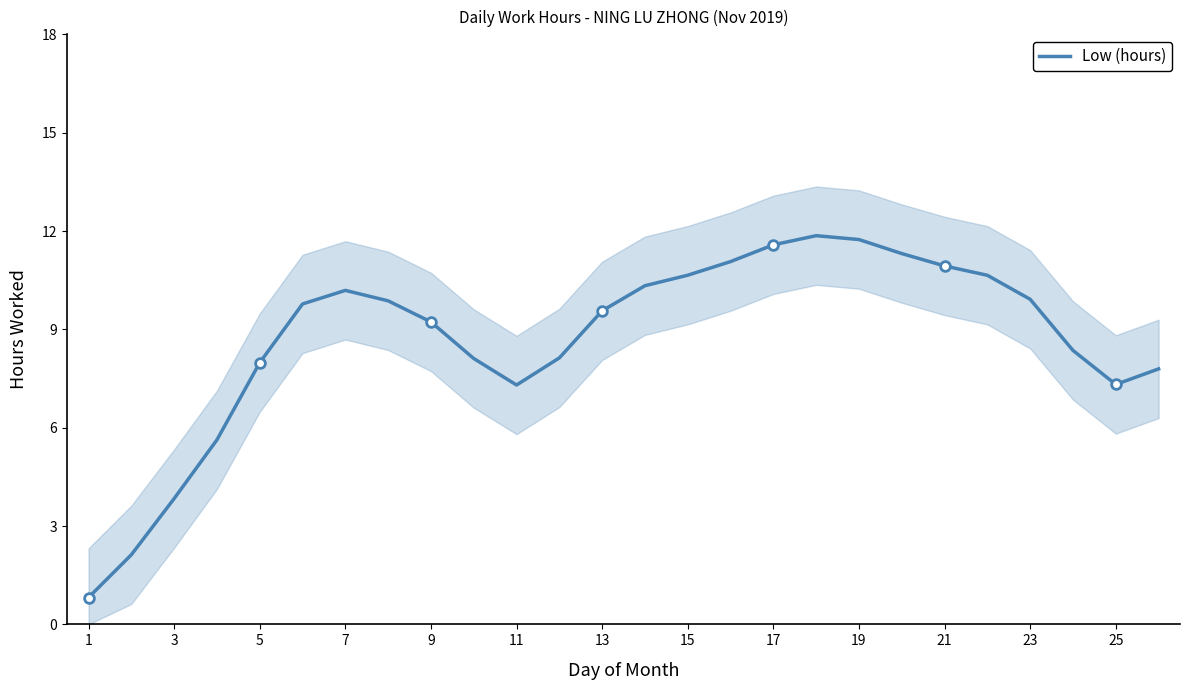

How many interior local valleys (lower than both neighbors) does the data have?

2